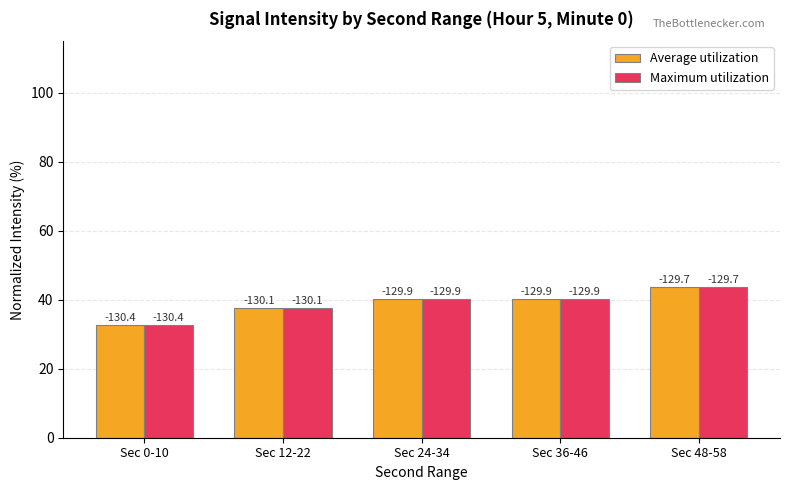

Reading right to left, transcribe all the data shown in this chart.

Average utilization: Sec 48-58=43.7	Sec 36-46=40.2	Sec 24-34=40.2	Sec 12-22=37.6	Sec 0-10=32.7
Maximum utilization: Sec 48-58=43.7	Sec 36-46=40.2	Sec 24-34=40.2	Sec 12-22=37.6	Sec 0-10=32.7